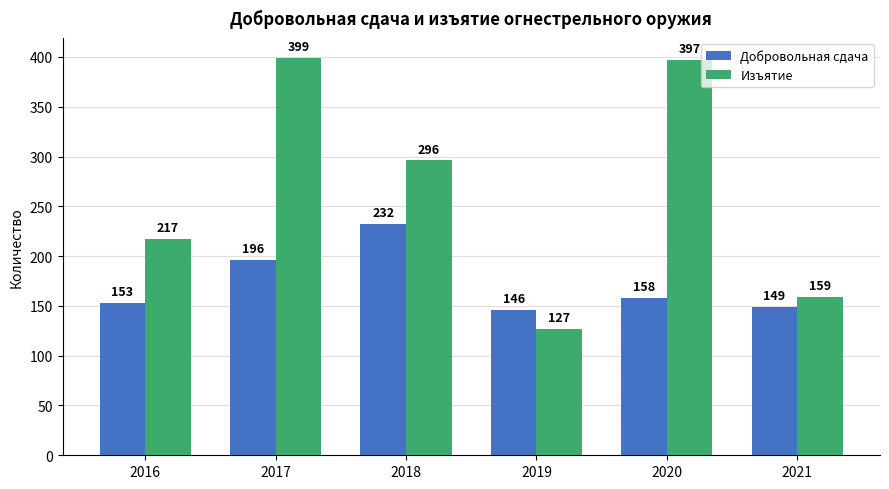

At which category does the chart reach its minimum across all series?

2019